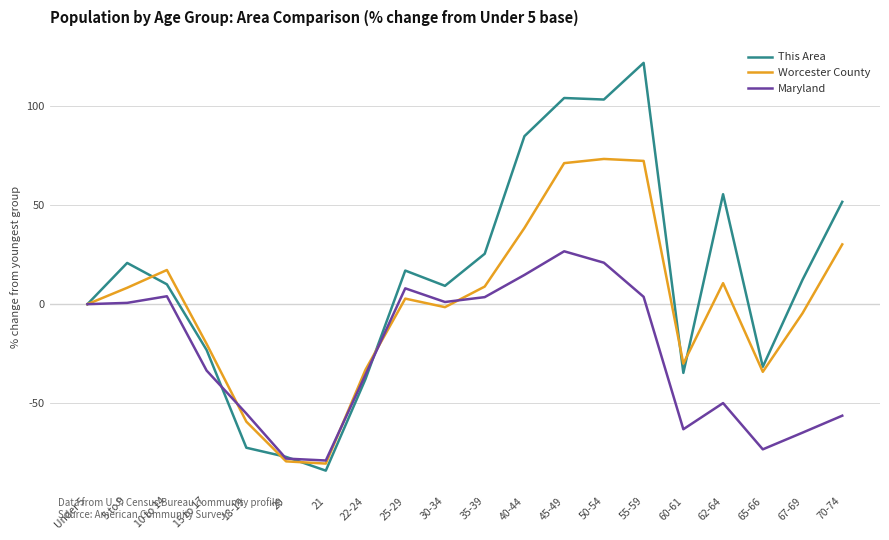

Which series has the widest spread of values?

This Area